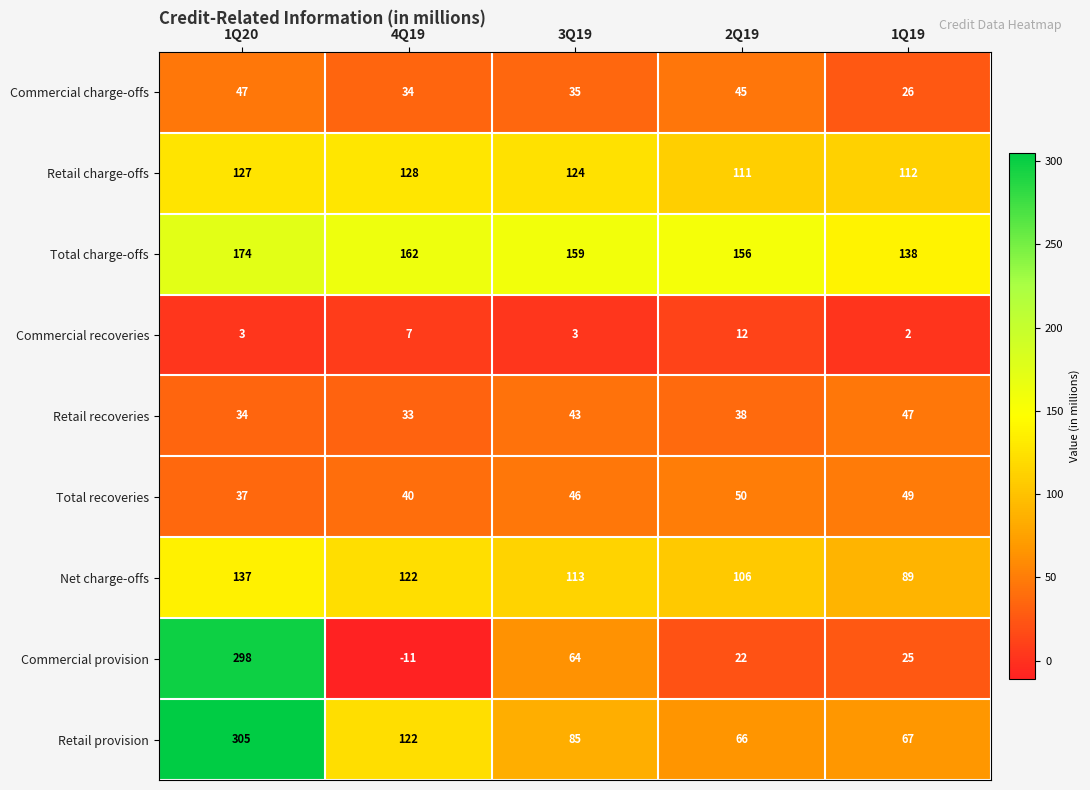

What is the total value across all series at 1Q20?

1162